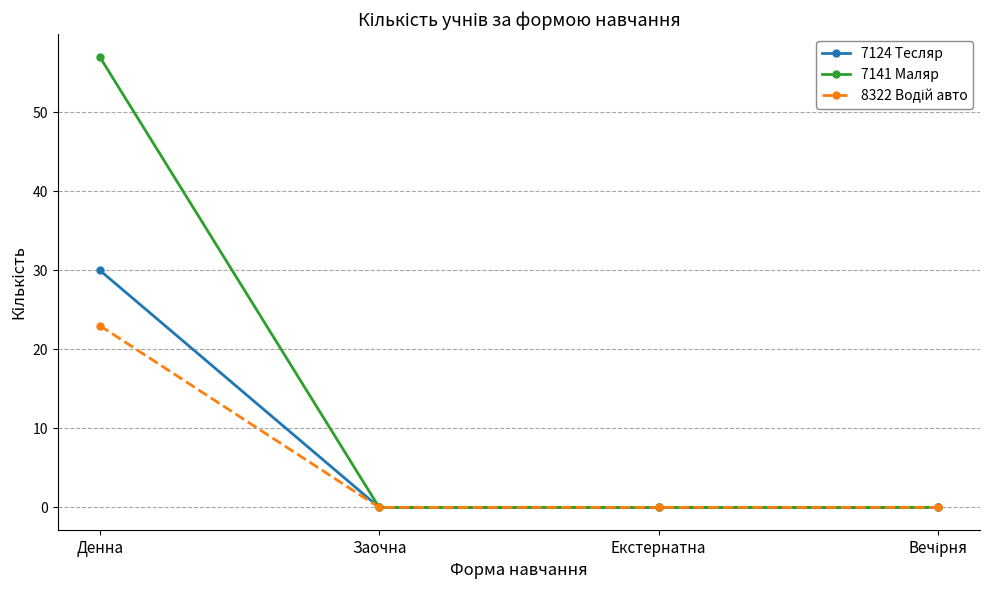

True or false: 7124 Тесляр has more than 1 interior local peaks.

False